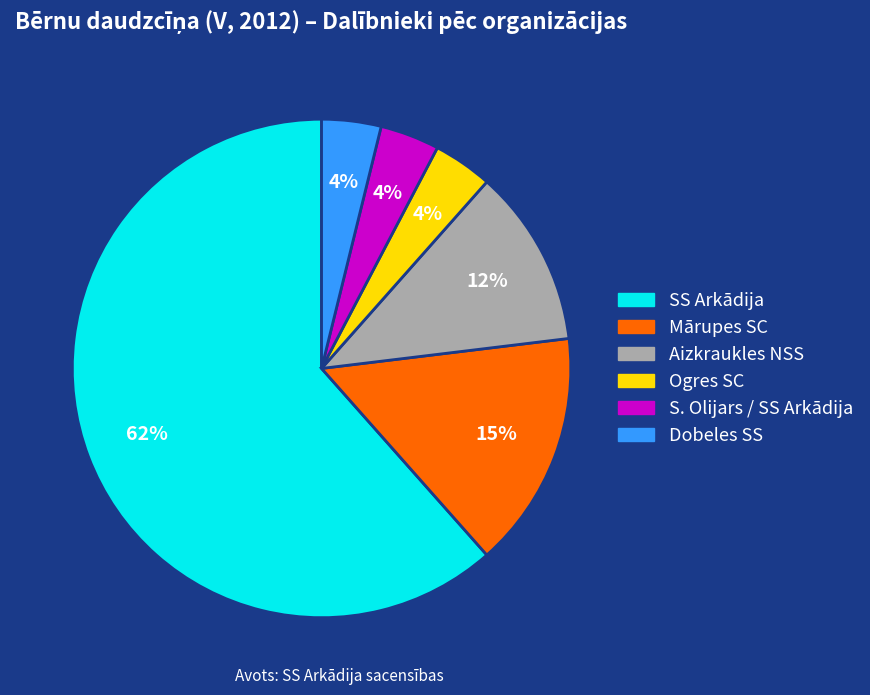

How many slices are in this pie chart?

6